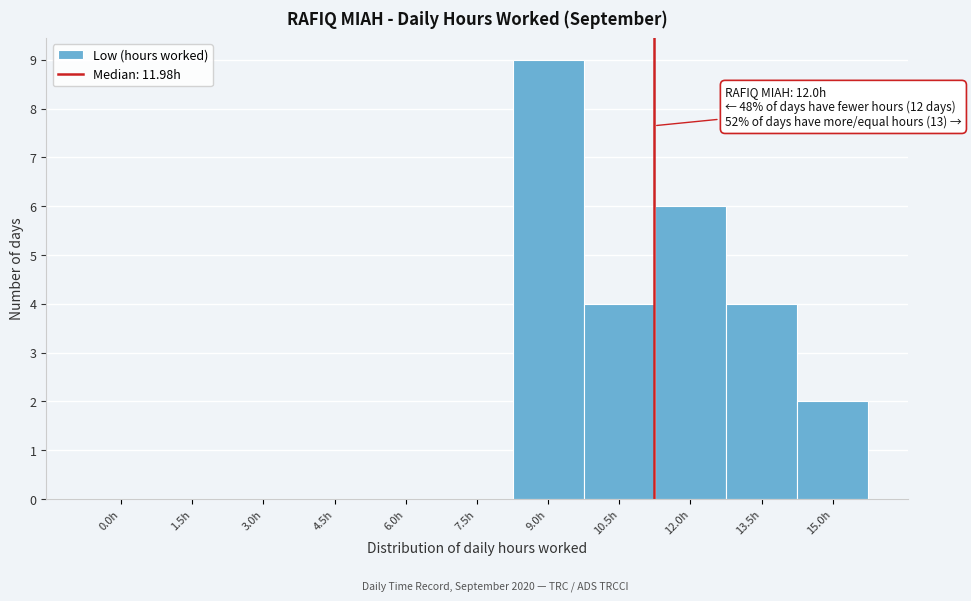

Reading right to left, transcribe all the data shown in this chart.

15.0h=2	13.5h=4	12.0h=6	10.5h=4	9.0h=9	7.5h=0	6.0h=0	4.5h=0	3.0h=0	1.5h=0	0.0h=0